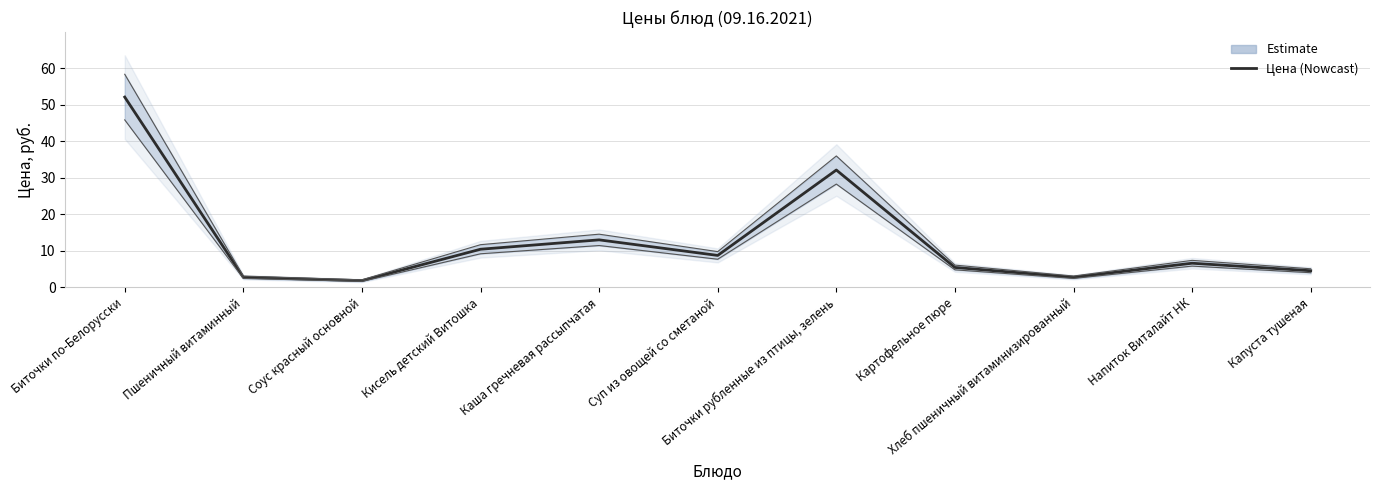

Reading right to left, transcribe all the data shown in this chart.

Капуста тушеная=4.5	Напиток Виталайт НК=6.6	Хлеб пшеничный витаминизированный=2.7	Картофельное пюре=5.4	Биточки рубленные из птицы, зелень=32.1	Суп из овощей со сметаной=8.7	Каша гречневая рассыпчатая=13.0	Кисель детский Витошка=10.4	Соус красный основной=1.8	Пшеничный витаминный=2.7	Биточки по-Белорусски=52.1